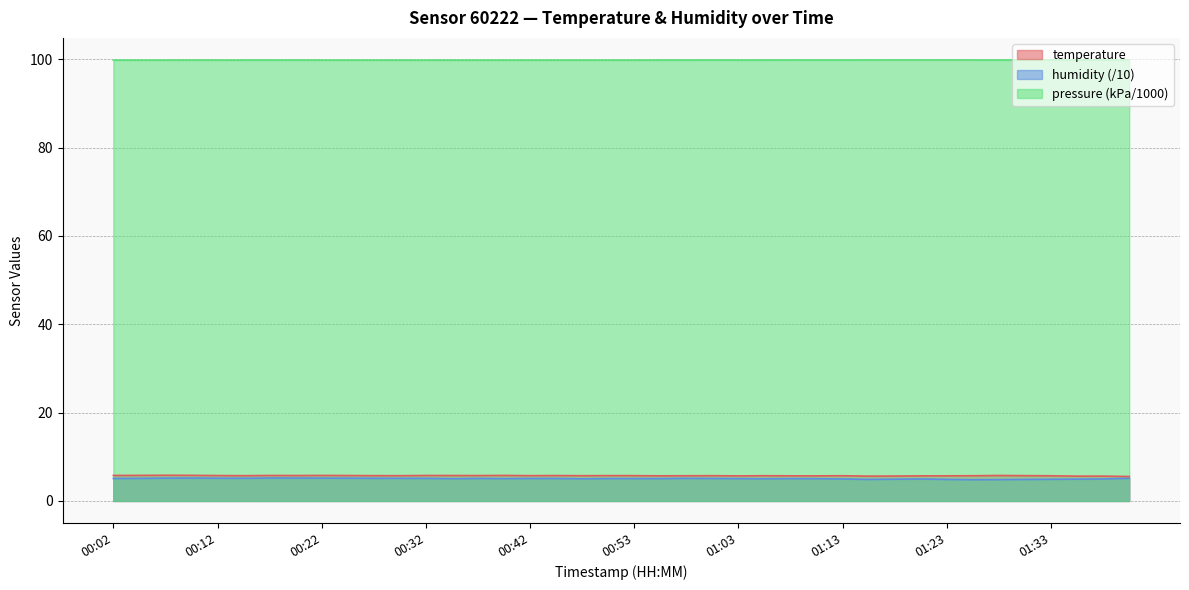

List the series in order of their overall mean, highest first.

temperature, humidity